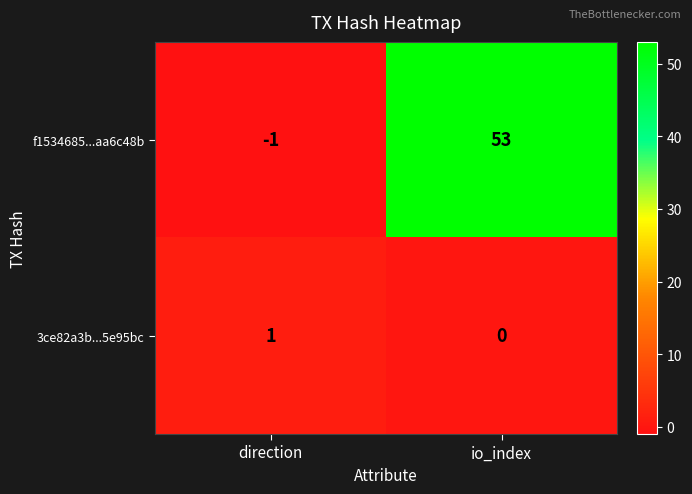

Is it true that 3ce82a3b...5e95bc equals 0 at direction?

False